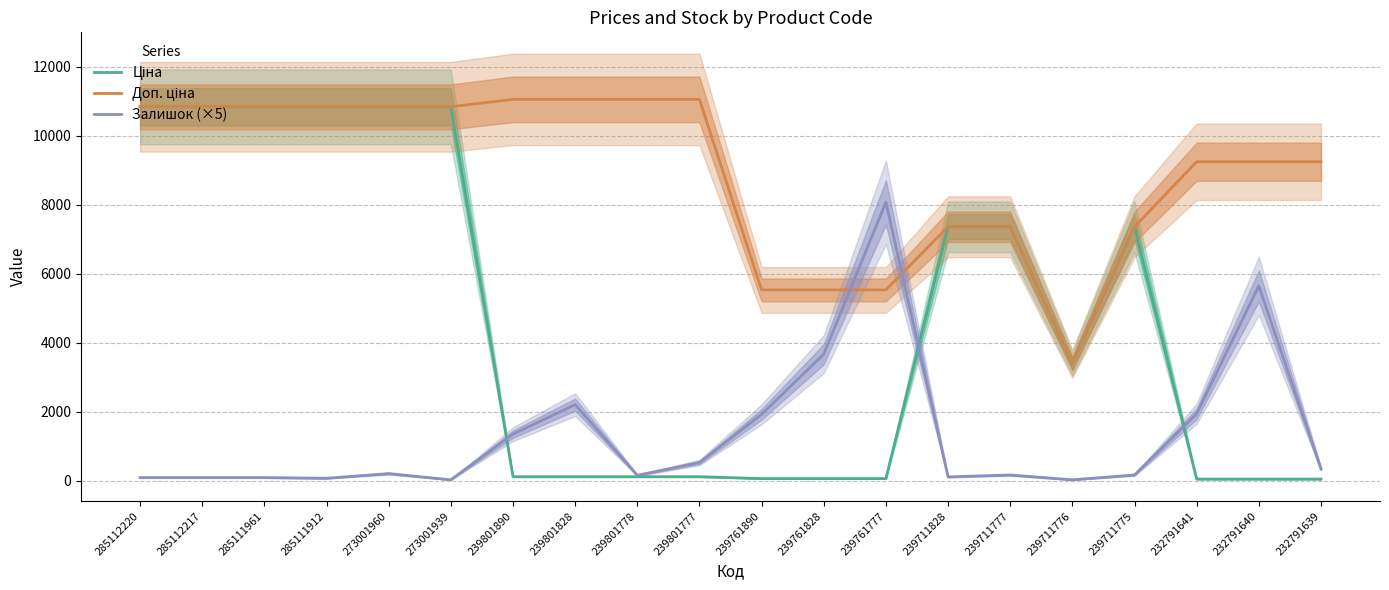

At which label does Доп. ціна reach its minimum?

239711776